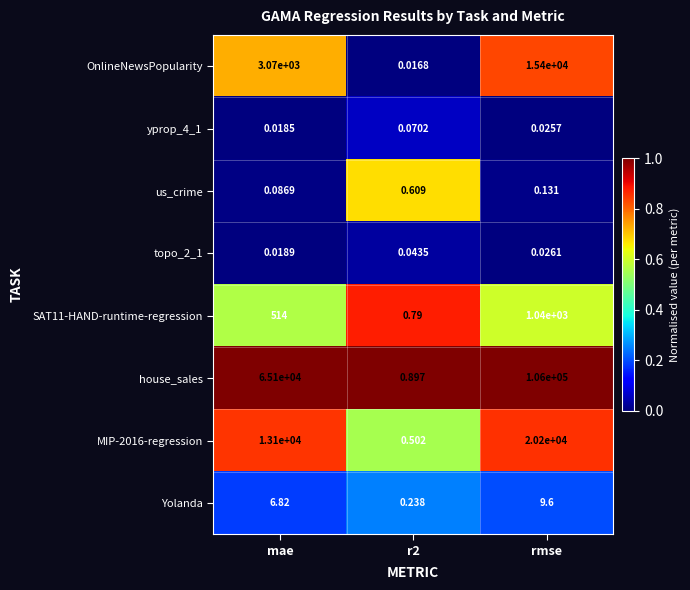

At which category is the sum across all series the highest?

rmse